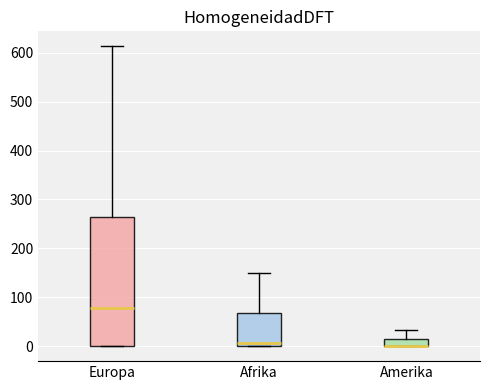

Reading left to right, transcribe this box plot: for each box, give where its median line is, the range the box spans, and where its two whiskers end, as read against the y-axis. The values are not printed on the chart, so give them approximately, as read against the axis.

Europa: median 80, box 0 to 270, whiskers 0 to 610
Afrika: median 10, box 0 to 70, whiskers 0 to 150
Amerika: median 0 (drawn on the box's lower edge), box 0 to 20, whiskers 0 to 30